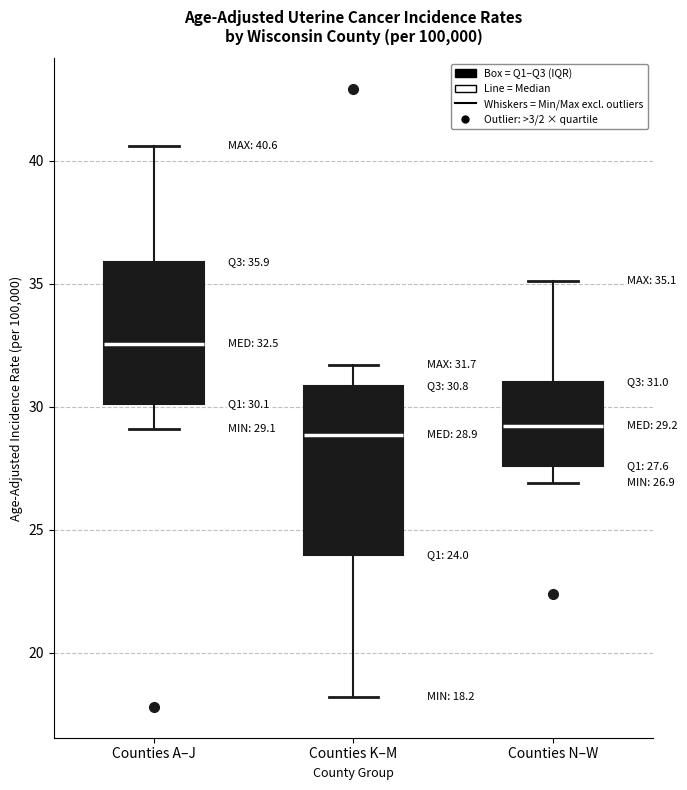

Which box's median line is the highest?

Counties A–J